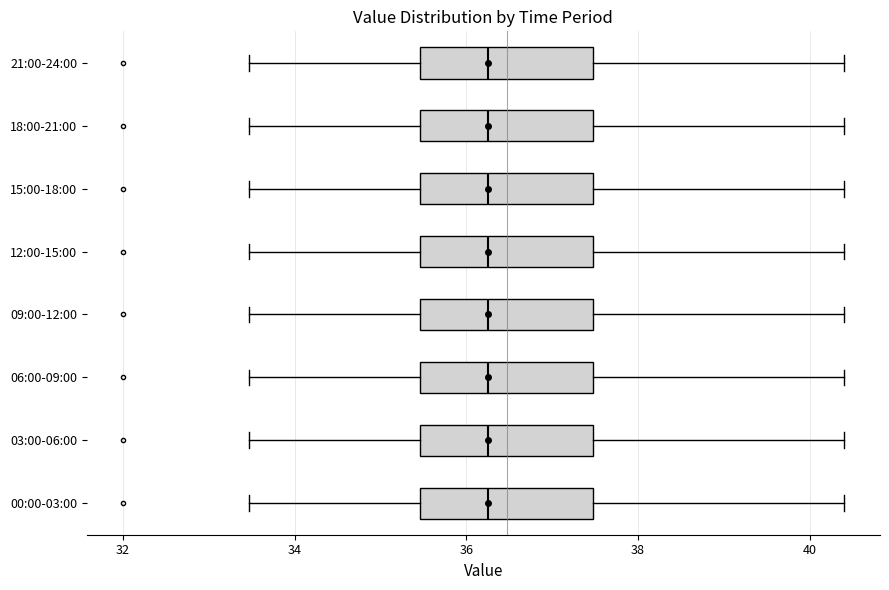

Reading bottom to top, read every box against the x-axis: the position of its median line, the range the box covers, and the ends of its whiskers. The values are not printed on the chart, so give them approximately, as read against the axis.

00:00-03:00: median 36.2, box 35.4 to 37.4, whiskers 33.4 to 40.4
03:00-06:00: median 36.2, box 35.4 to 37.4, whiskers 33.4 to 40.4
06:00-09:00: median 36.2, box 35.4 to 37.4, whiskers 33.4 to 40.4
09:00-12:00: median 36.2, box 35.4 to 37.4, whiskers 33.4 to 40.4
12:00-15:00: median 36.2, box 35.4 to 37.4, whiskers 33.4 to 40.4
15:00-18:00: median 36.2, box 35.4 to 37.4, whiskers 33.4 to 40.4
18:00-21:00: median 36.2, box 35.4 to 37.4, whiskers 33.4 to 40.4
21:00-24:00: median 36.2, box 35.4 to 37.4, whiskers 33.4 to 40.4